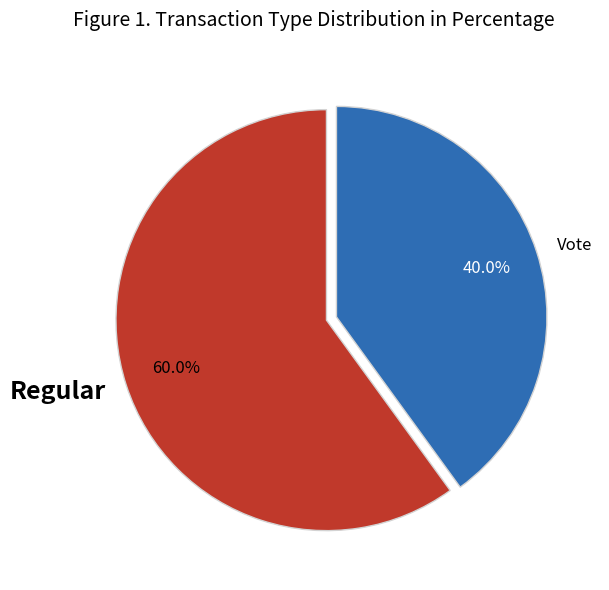

Count the number of slices in the pie.

2